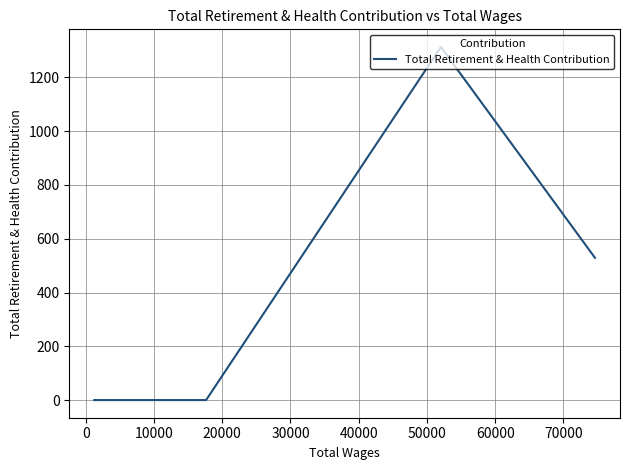

Which label corresponds to the smallest value in the chart?

10000